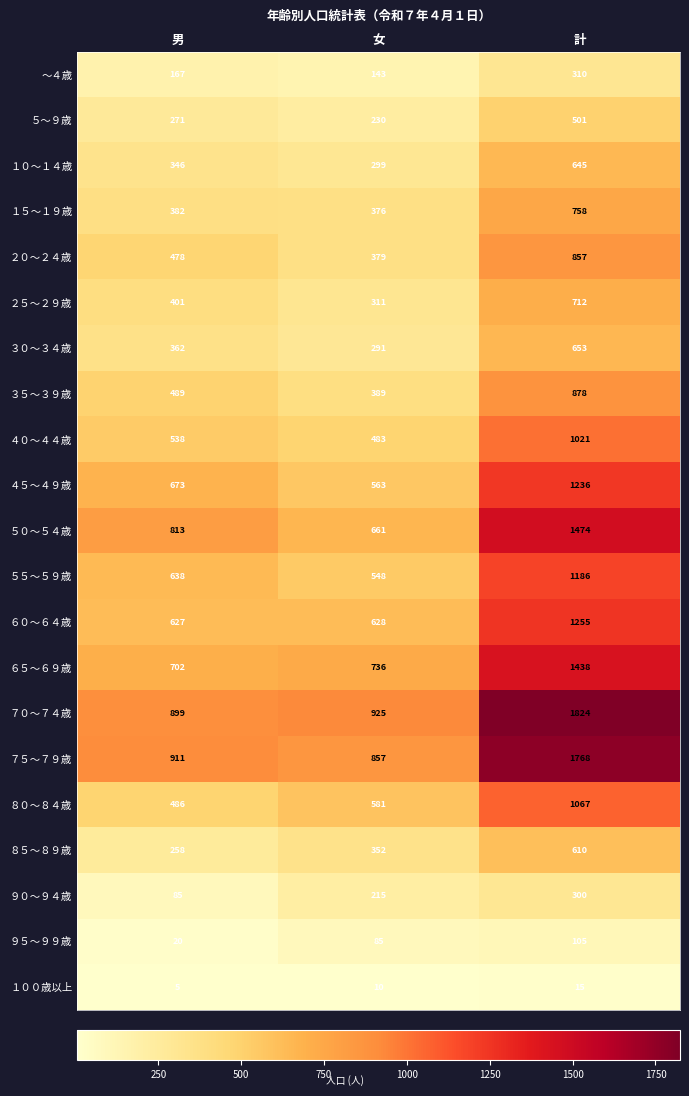

What is the difference between the highest and lowest values at 男?

906